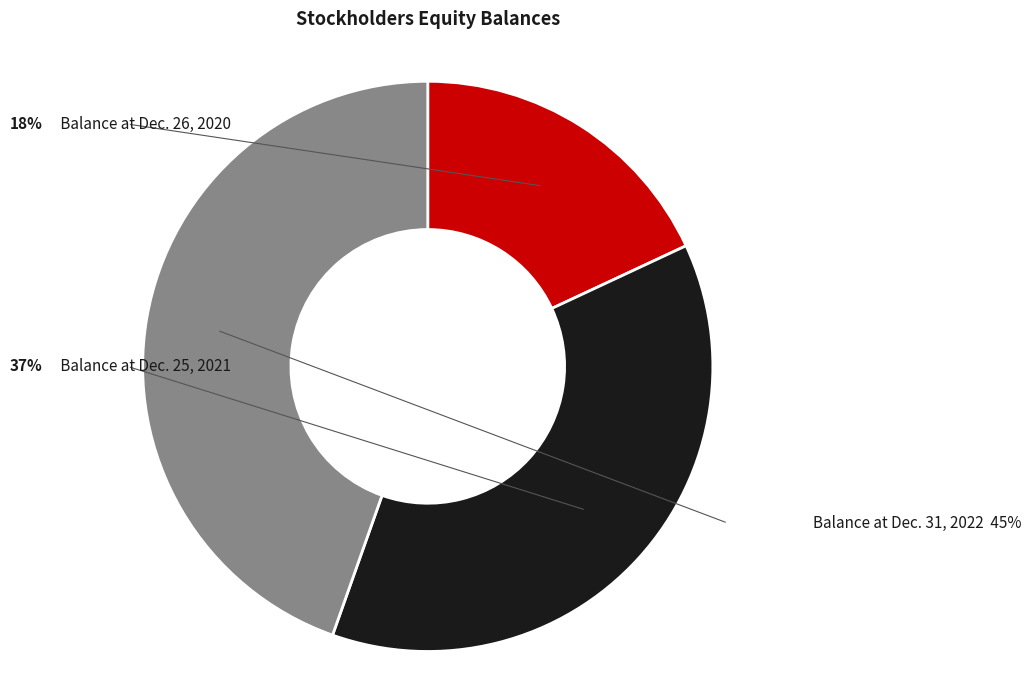

Approximately how many times larger is the value at Balance at Dec. 31, 2022 compared to Balance at Dec. 26, 2020?

2.5